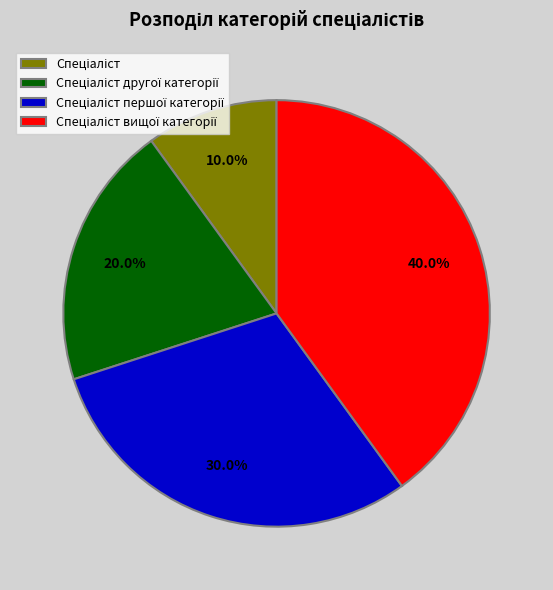

Is there a majority slice in this chart?

No